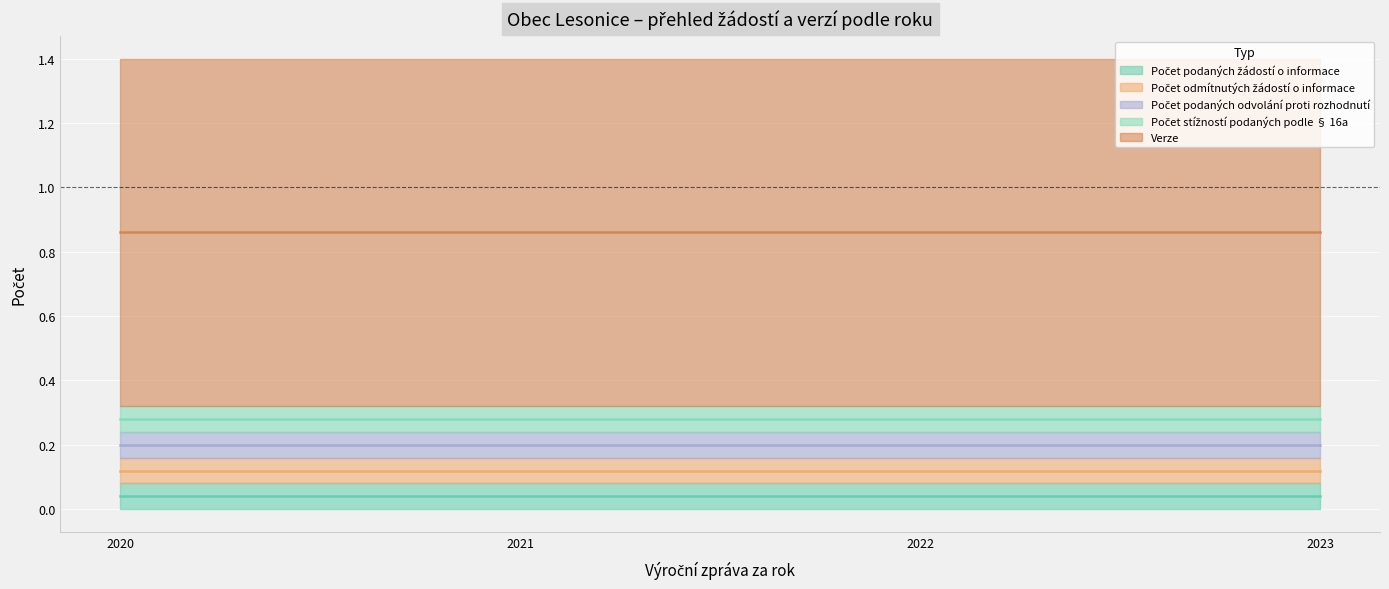

Reading left to right, transcribe all the data shown in this chart.

Počet podaných žádostí o informace: 2020=0	2021=0	2022=0	2023=0
Počet odmítnutých žádostí o informace: 2020=0	2021=0	2022=0	2023=0
Počet podaných odvolání proti rozhodnutí: 2020=0	2021=0	2022=0	2023=0
Počet stížností podaných podle § 16a: 2020=0	2021=0	2022=0	2023=0
Verze: 2020=1	2021=1	2022=1	2023=1